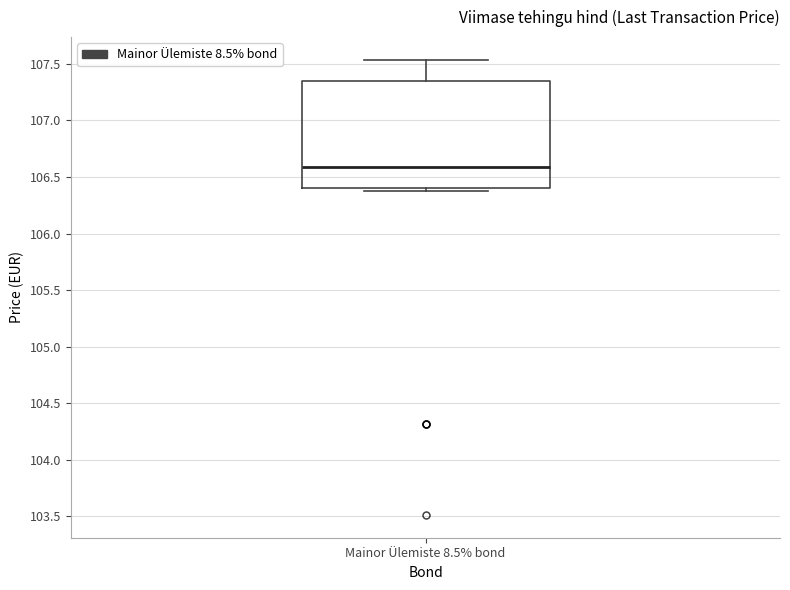

Transcribe this box plot: give where the median line is, the range the box spans, and where the two whiskers end, as read against the y-axis. The values are not printed on the chart, so give them approximately, as read against the axis.

median 106.60, box 106.40 to 107.35, whiskers 106.40 (just below the box's lower edge) to 107.55